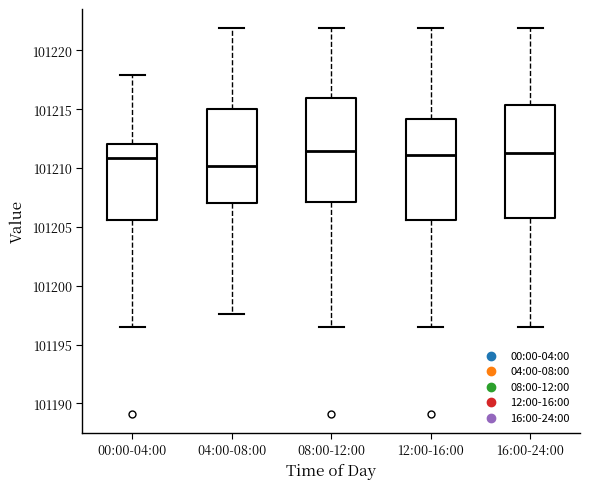

Reading left to right, transcribe this box plot: for each box, give where its median line is, the range the box spans, and where its two whiskers end, as read against the y-axis. The values are not printed on the chart, so give them approximately, as read against the axis.

00:00-04:00: median 101211.0, box 101205.5 to 101212.0, whiskers 101196.5 to 101218.0
04:00-08:00: median 101210.0, box 101207.0 to 101215.0, whiskers 101197.5 to 101222.0
08:00-12:00: median 101211.5, box 101207.0 to 101216.0, whiskers 101196.5 to 101222.0
12:00-16:00: median 101211.0, box 101205.5 to 101214.0, whiskers 101196.5 to 101222.0
16:00-24:00: median 101211.5, box 101206.0 to 101215.5, whiskers 101196.5 to 101222.0